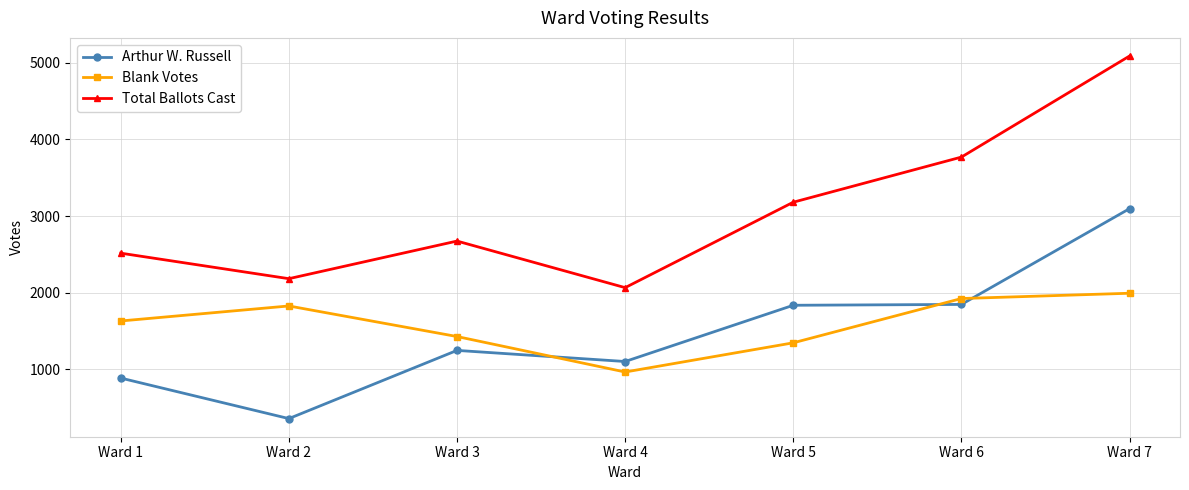

At which category does the chart reach its peak across all series?

Ward 7